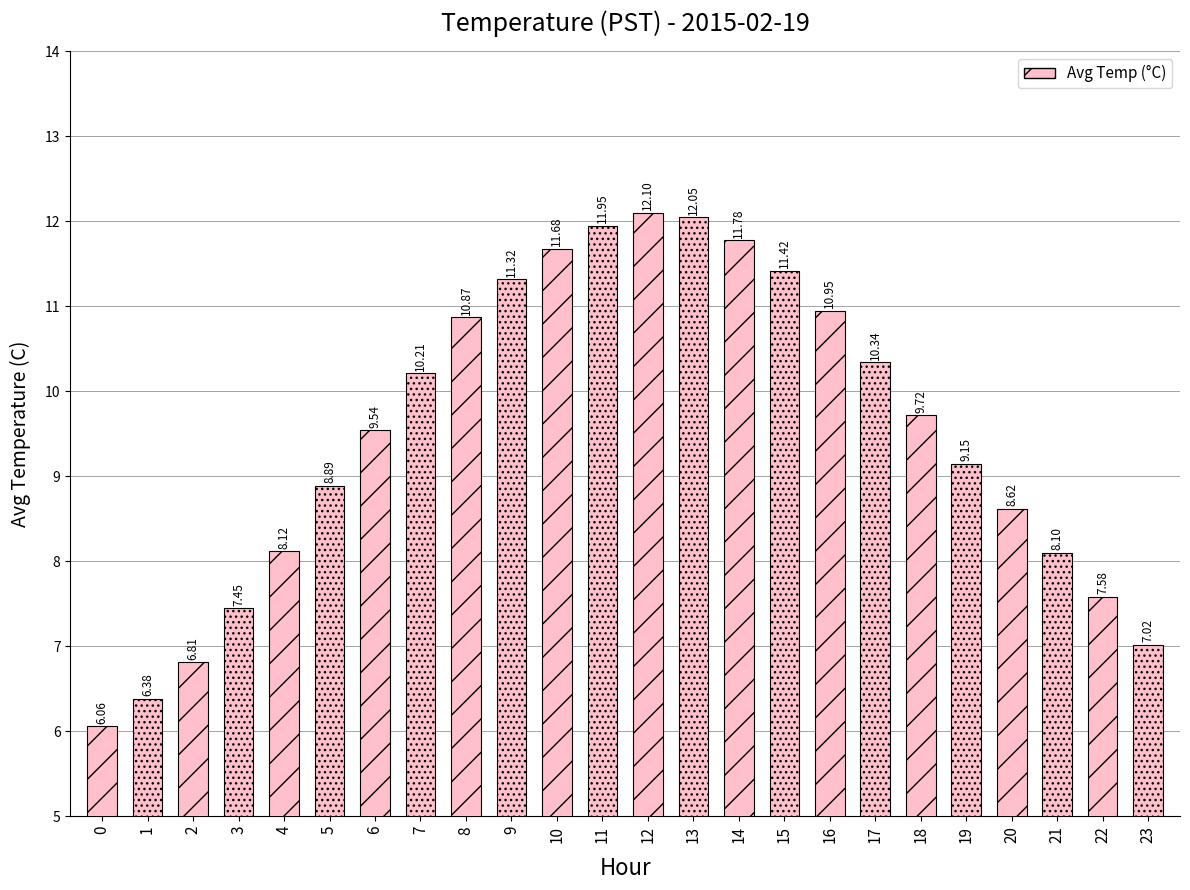

Does the chart contain stacked bars?

No